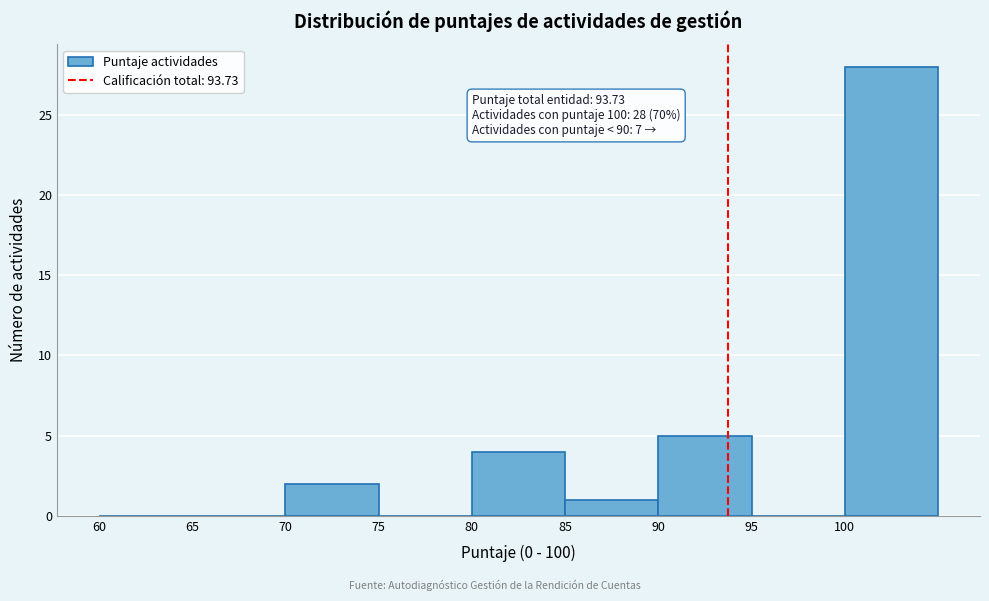

Over which range of the x-axis is the bar tallest?

100 to 105